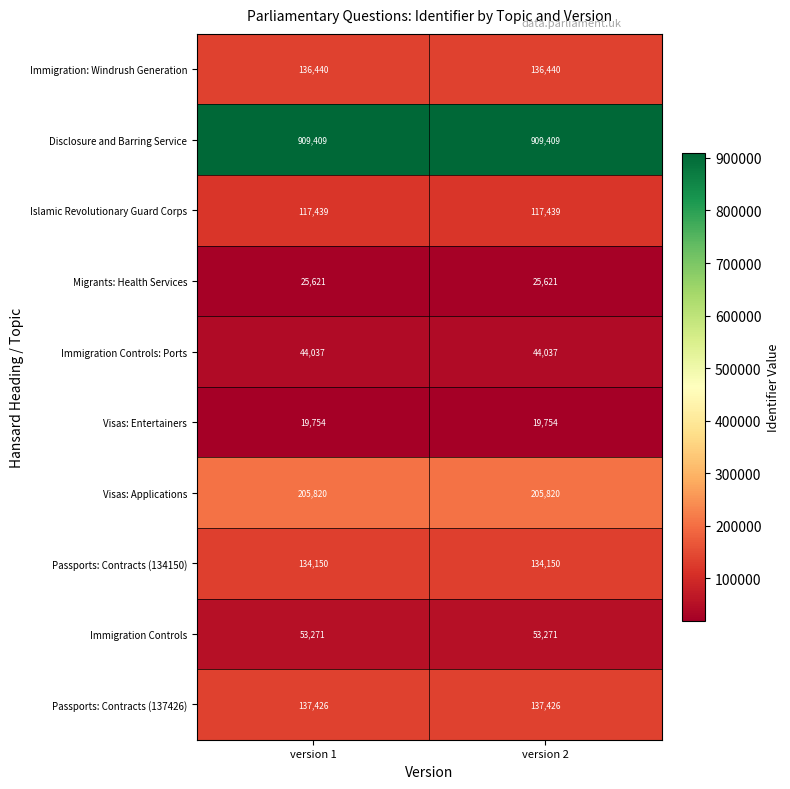

What is the average value of the Passports: Contracts (134150) series?

134150